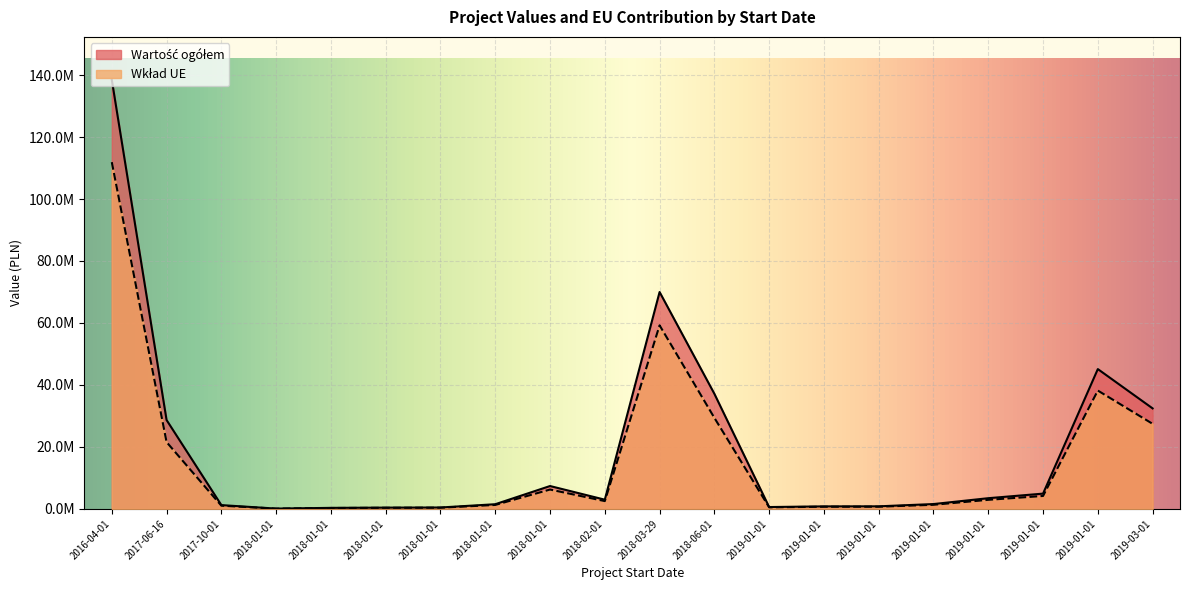

At which label does Wkład UE reach its peak?

2016-04-01